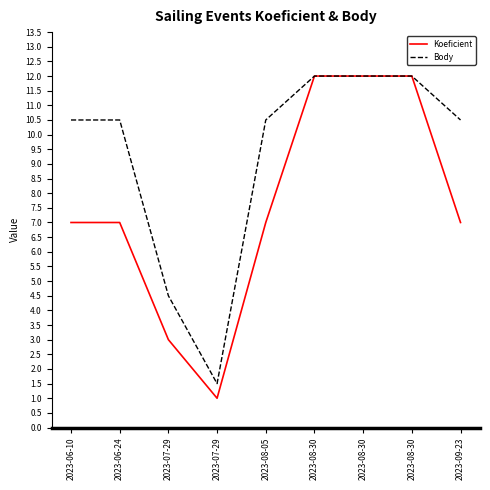

True or false: Koeficient and Body cross at least once.

False